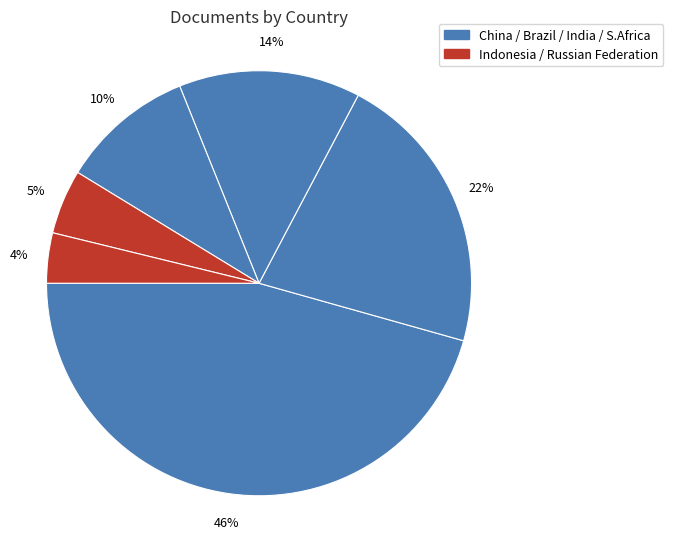

To the nearest percent, what is the difference between the largest and smallest slice percentages?

42%